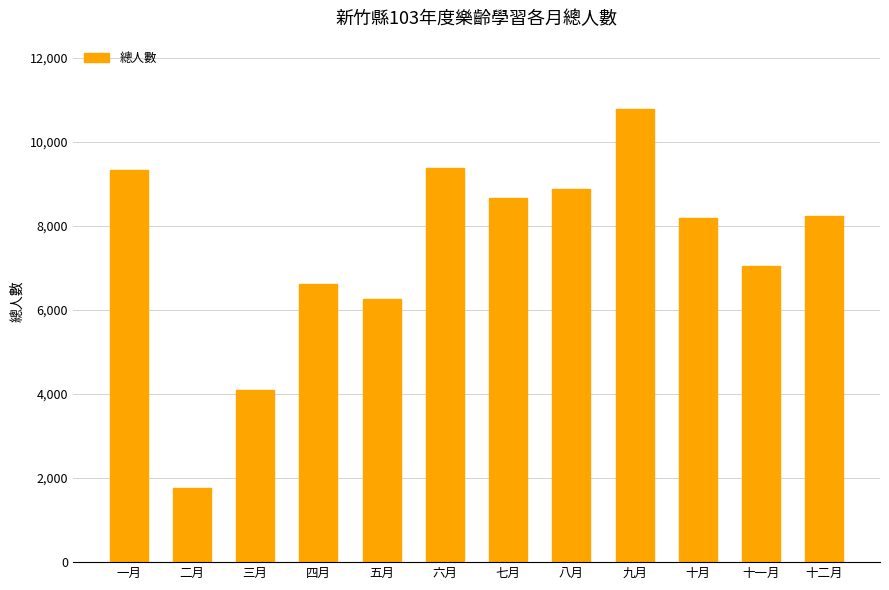

The chart shows a value of 8187 at 十月. True or false?

True